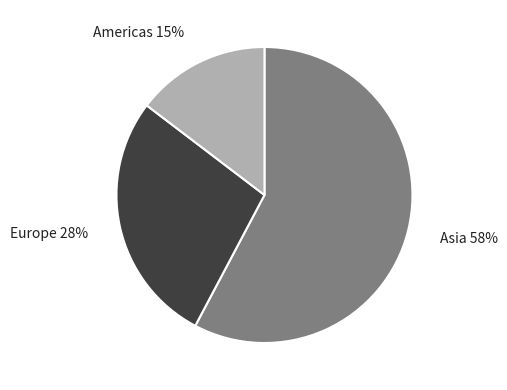

Approximately how many times larger is the value at Americas compared to Europe?

0.5